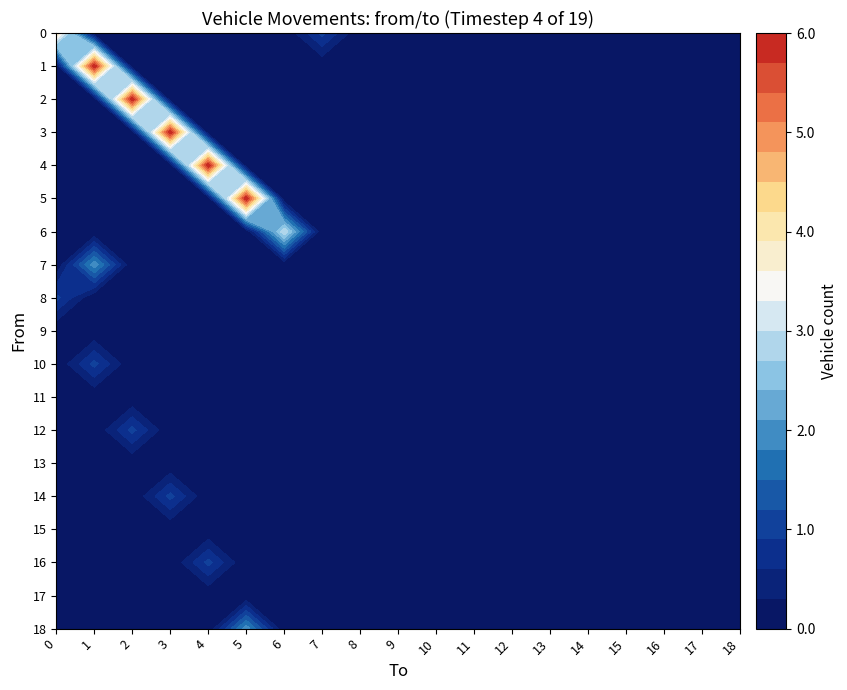

Reading right to left, what are all the values shown in this chart?

0: 0	0	0	0	0	0	0	0	0	0	0	1	0	0	0	0	0	0	4
1: 0	0	0	0	0	0	0	0	0	0	0	0	0	0	0	0	0	6	0
2: 0	0	0	0	0	0	0	0	0	0	0	0	0	0	0	0	6	0	0
3: 0	0	0	0	0	0	0	0	0	0	0	0	0	0	0	6	0	0	0
4: 0	0	0	0	0	0	0	0	0	0	0	0	0	0	6	0	0	0	0
5: 0	0	0	0	0	0	0	0	0	0	0	0	0	6	0	0	0	0	0
6: 0	0	0	0	0	0	0	0	0	0	0	0	3	0	0	0	0	0	0
7: 0	0	0	0	0	0	0	0	0	0	0	0	0	0	0	0	0	2	0
8: 0	0	0	0	0	0	0	0	0	0	0	0	0	0	0	0	0	0	1
9: 0	0	0	0	0	0	0	0	0	0	0	0	0	0	0	0	0	0	0
10: 0	0	0	0	0	0	0	0	0	0	0	0	0	0	0	0	0	1	0
11: 0	0	0	0	0	0	0	0	0	0	0	0	0	0	0	0	0	0	0
12: 0	0	0	0	0	0	0	0	0	0	0	0	0	0	0	0	1	0	0
13: 0	0	0	0	0	0	0	0	0	0	0	0	0	0	0	0	0	0	0
14: 0	0	0	0	0	0	0	0	0	0	0	0	0	0	0	1	0	0	0
15: 0	0	0	0	0	0	0	0	0	0	0	0	0	0	0	0	0	0	0
16: 0	0	0	0	0	0	0	0	0	0	0	0	0	0	1	0	0	0	0
17: 0	0	0	0	0	0	0	0	0	0	0	0	0	0	0	0	0	0	0
18: 0	0	0	0	0	0	0	0	0	0	0	0	0	2	0	0	0	0	0